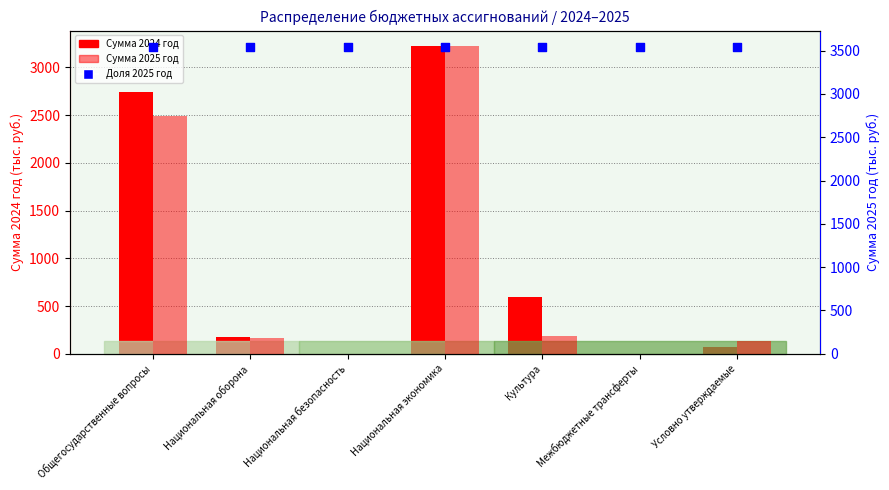

Which series has the largest total across all categories?

Доля 2025 год